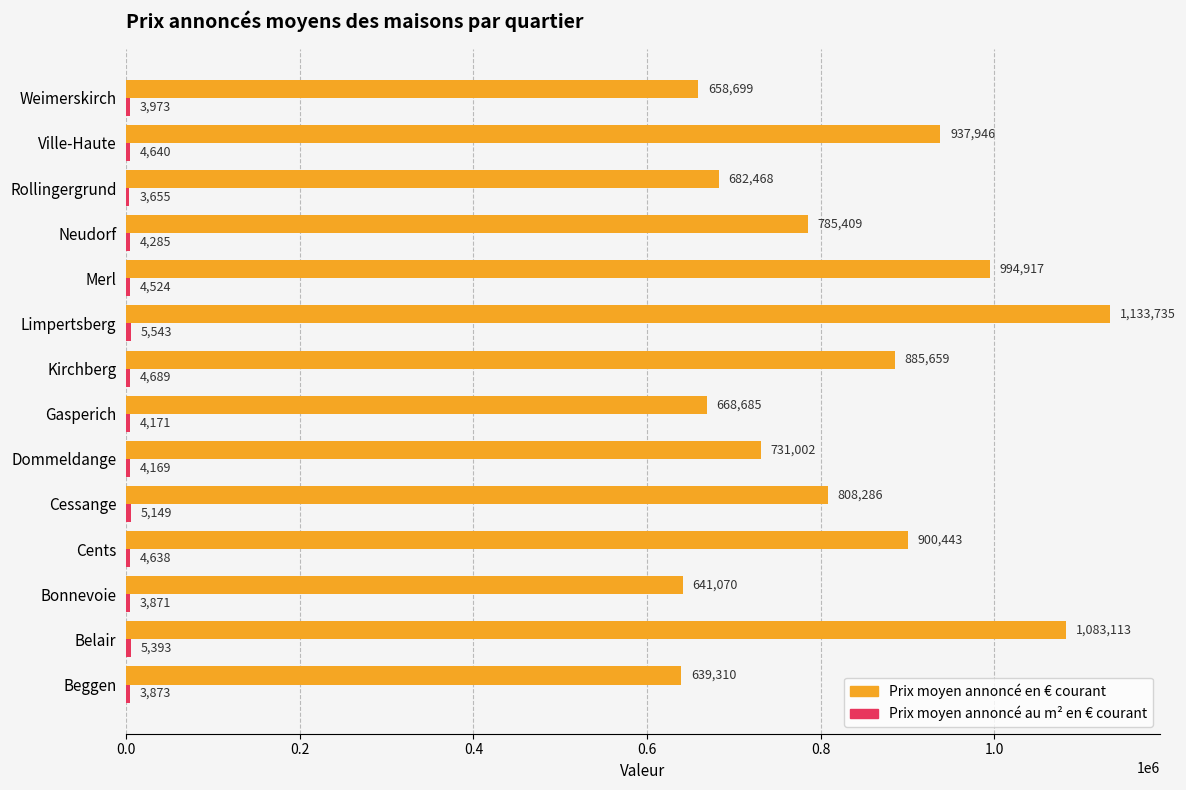

What is the difference between the second highest and minimum values in the Prix moyen annoncé en € courant series?

443803